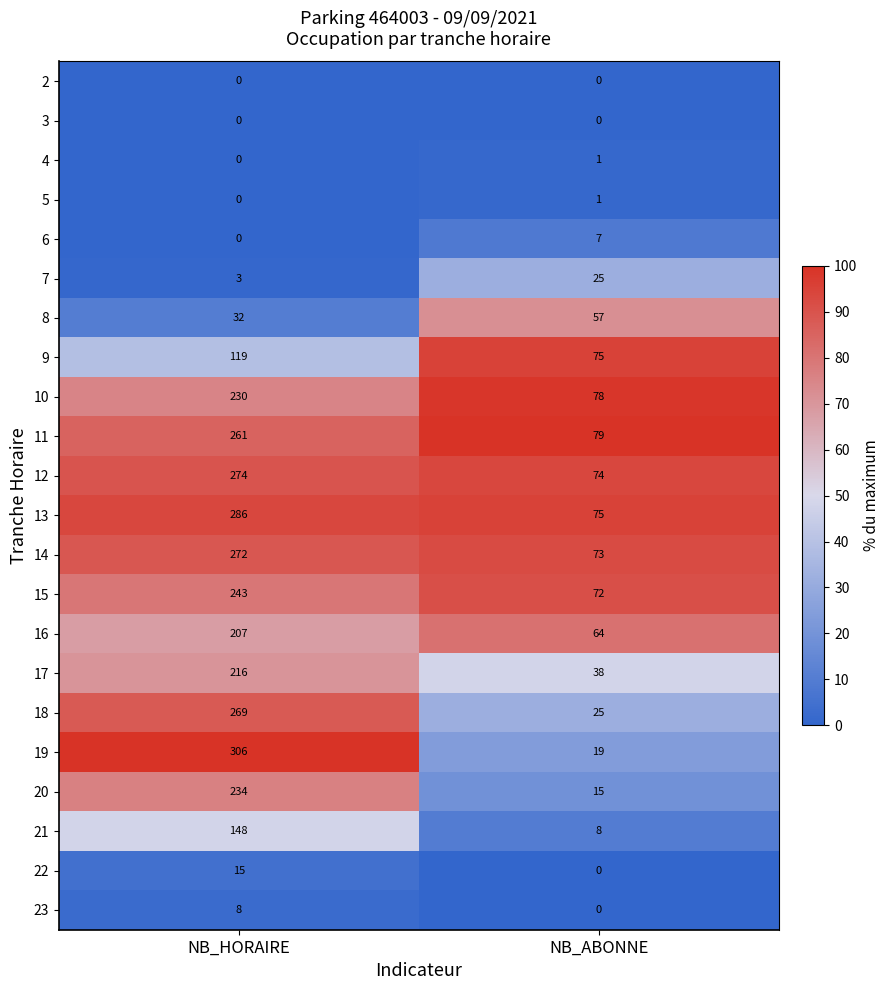

Is the value of 8 at NB_ABONNE greater than the value of 18 at NB_HORAIRE?

No